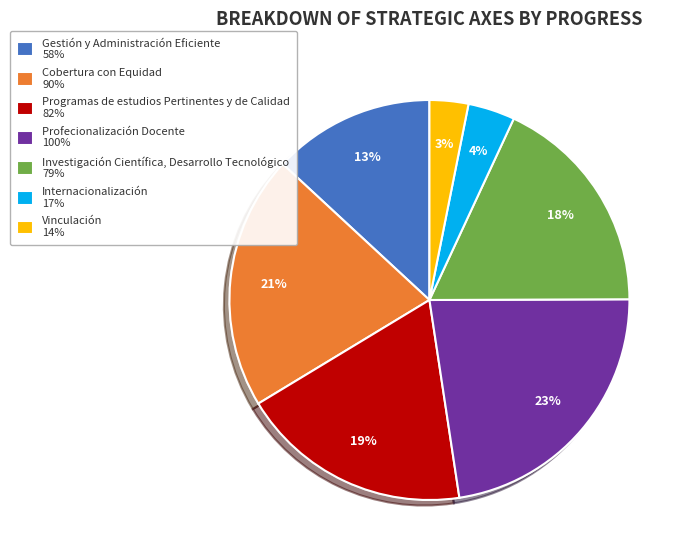

Which has a higher value, 19 or Gestión y Administración Eficiente?

19